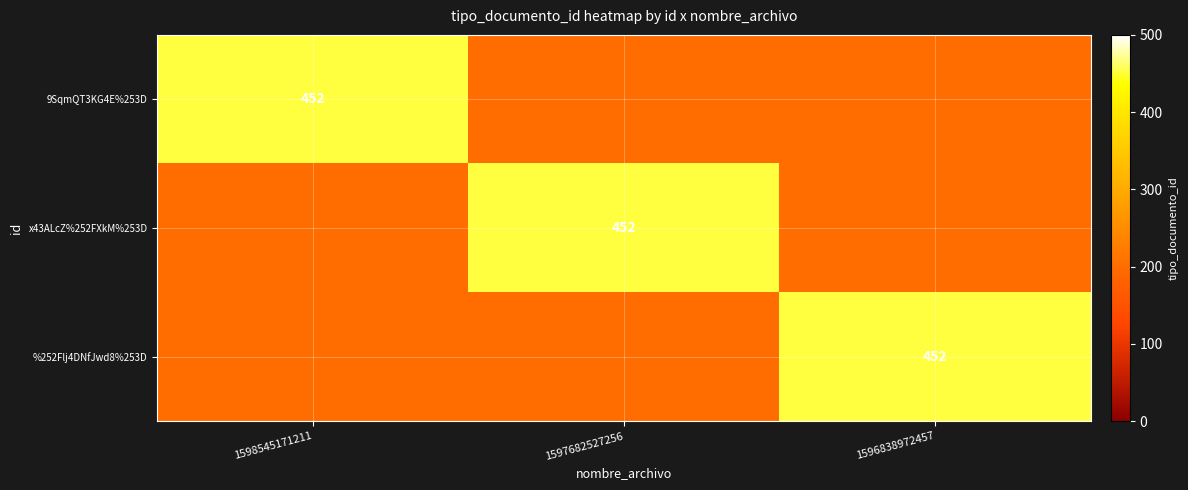

The 9SqmQT3KG4E%253D series shows 126 at 1598545171211. True or false?

False